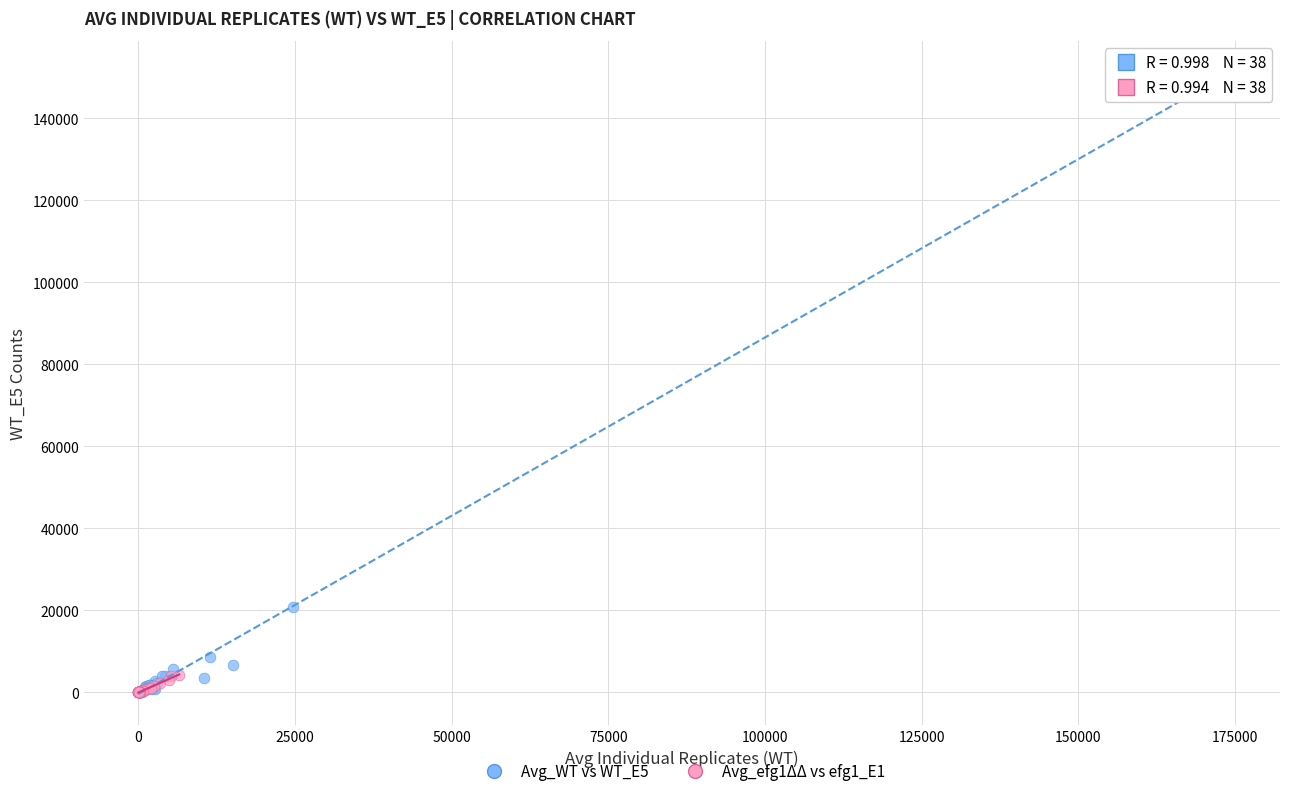

Which series has the largest Y range (max minus min)?

Avg_WT vs WT_E5